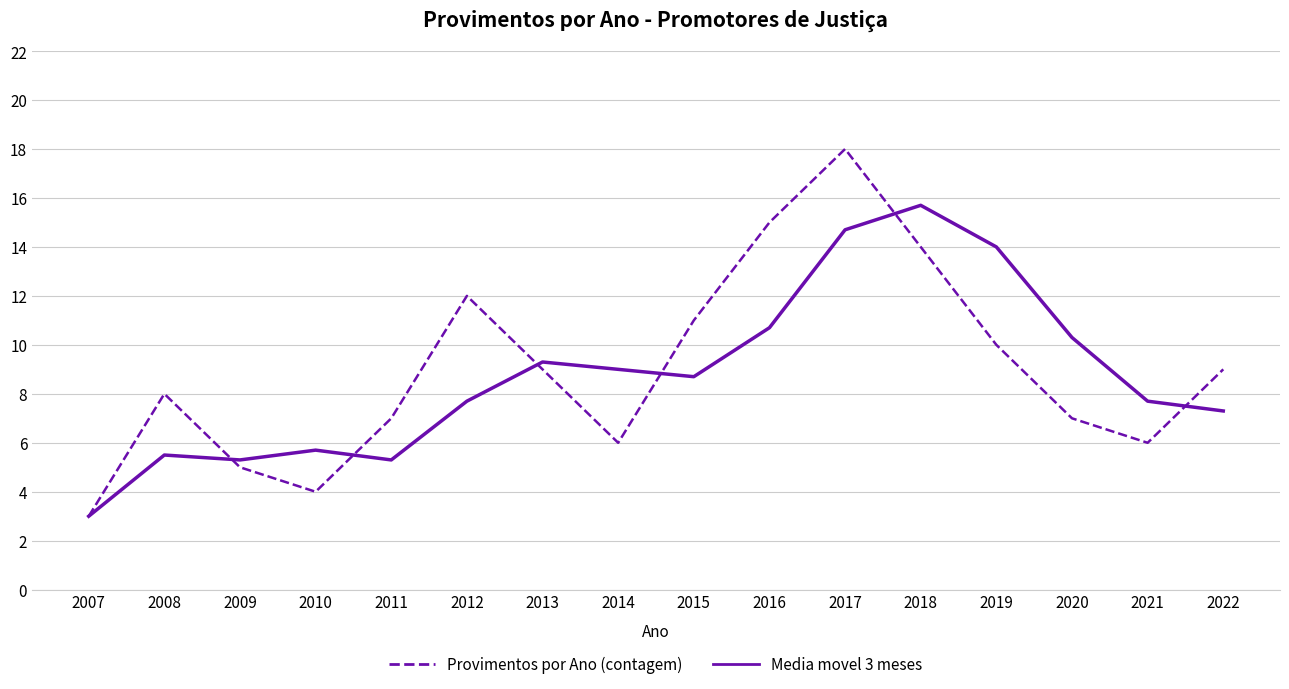

Reading left to right, list all the values displayed in this chart.

Provimentos por Ano (contagem): 3.0	8.0	5.0	4.0	7.0	12.0	9.0	6.0	11.0	15.0	18.0	14.0	10.0	7.0	6.0	9.0
Media movel 3 meses: 3.0	5.5	5.3	5.7	5.3	7.7	9.3	9.0	8.7	10.7	14.7	15.7	14.0	10.3	7.7	7.3